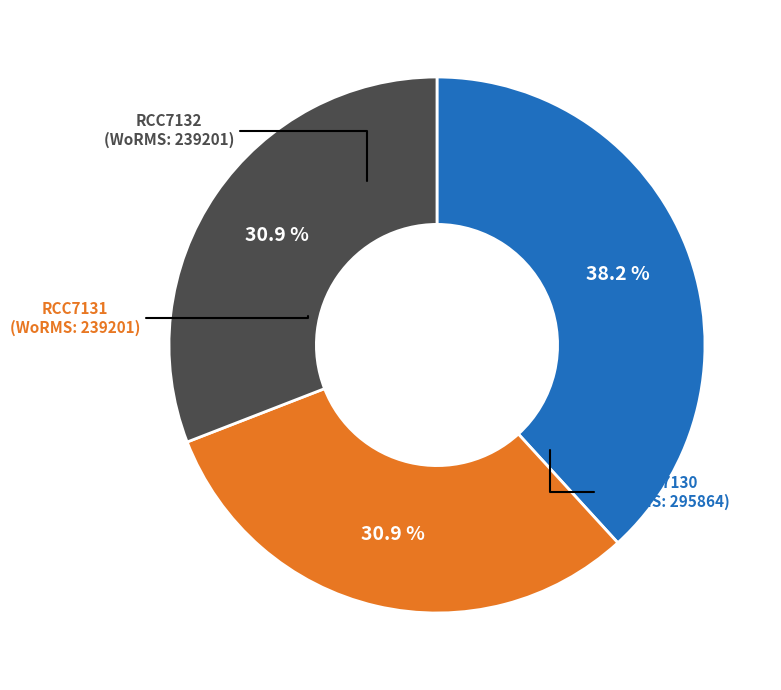

The RCC7132 slice represents 31% of the pie. True or false?

True